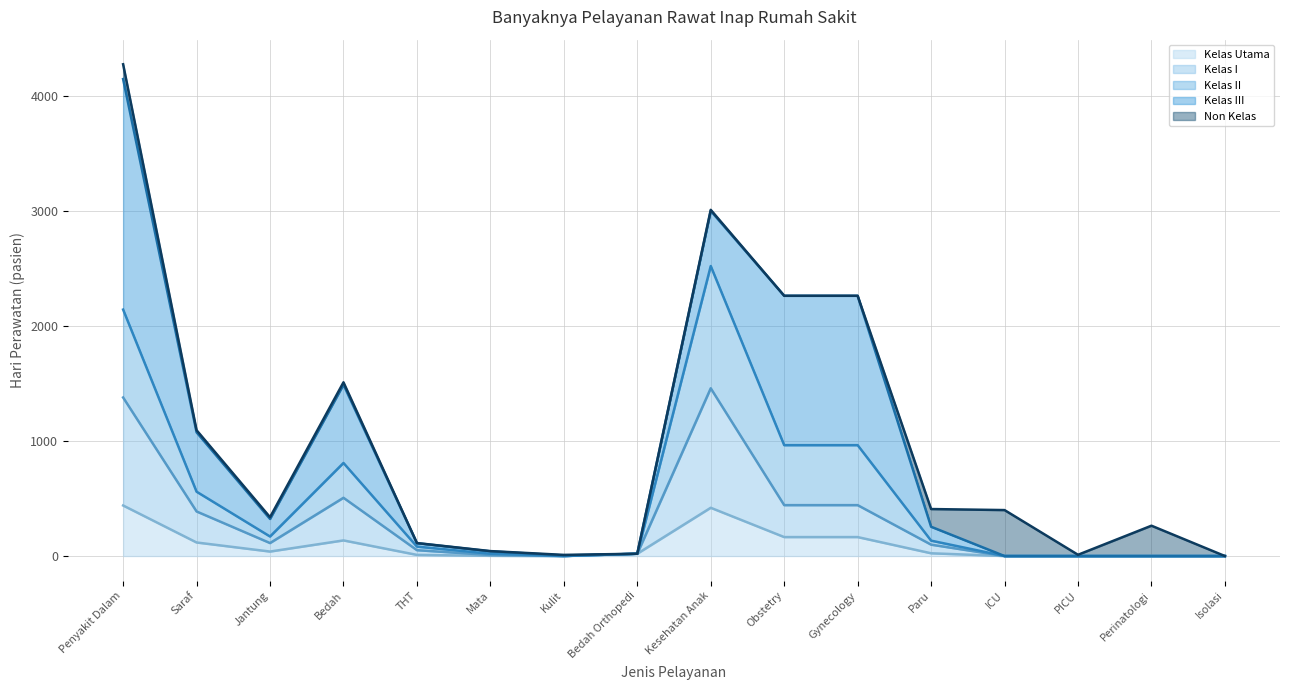

Which has a higher value, Perinatologi or THT?

THT